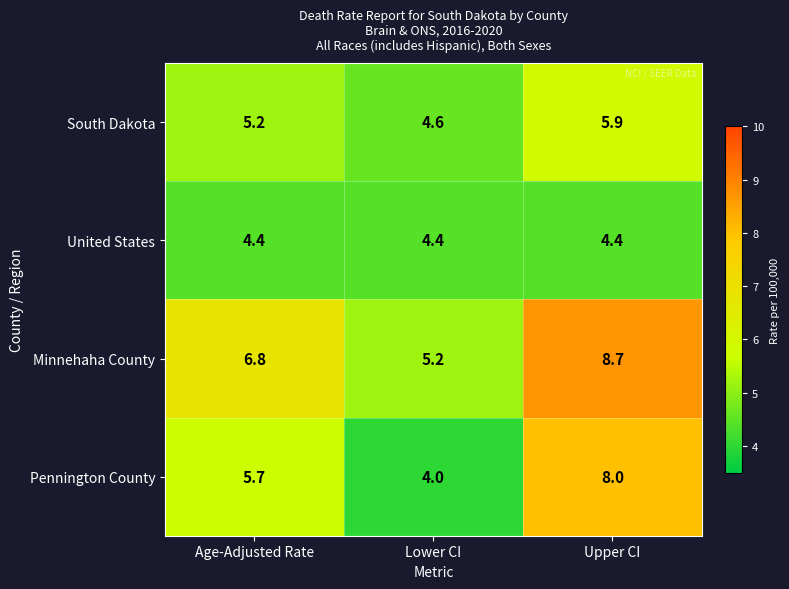

Which category has the lowest value across all series?

Lower CI